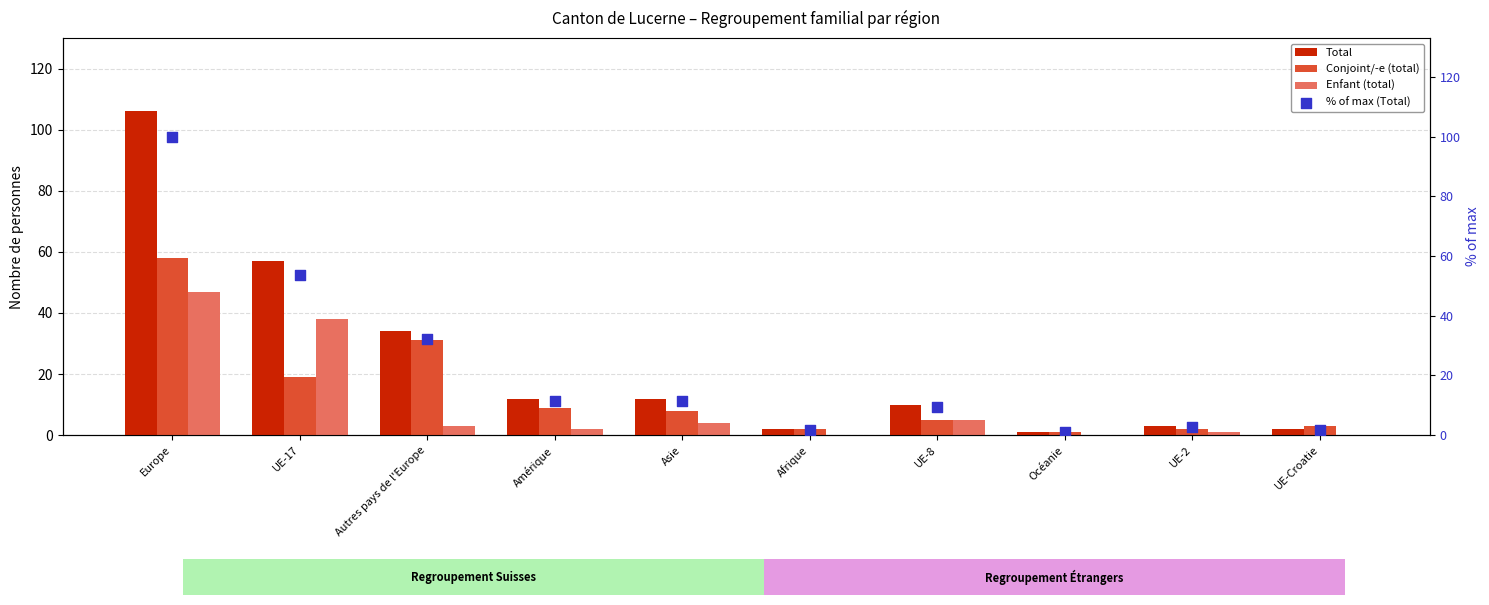

Which series has the largest Y range (max minus min)?

Total